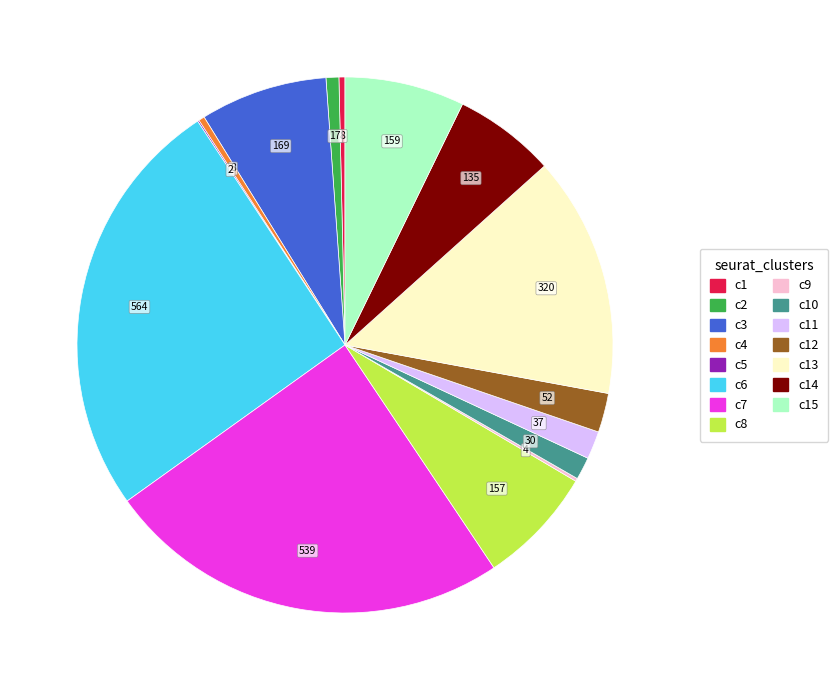

Is there a majority slice in this chart?

No